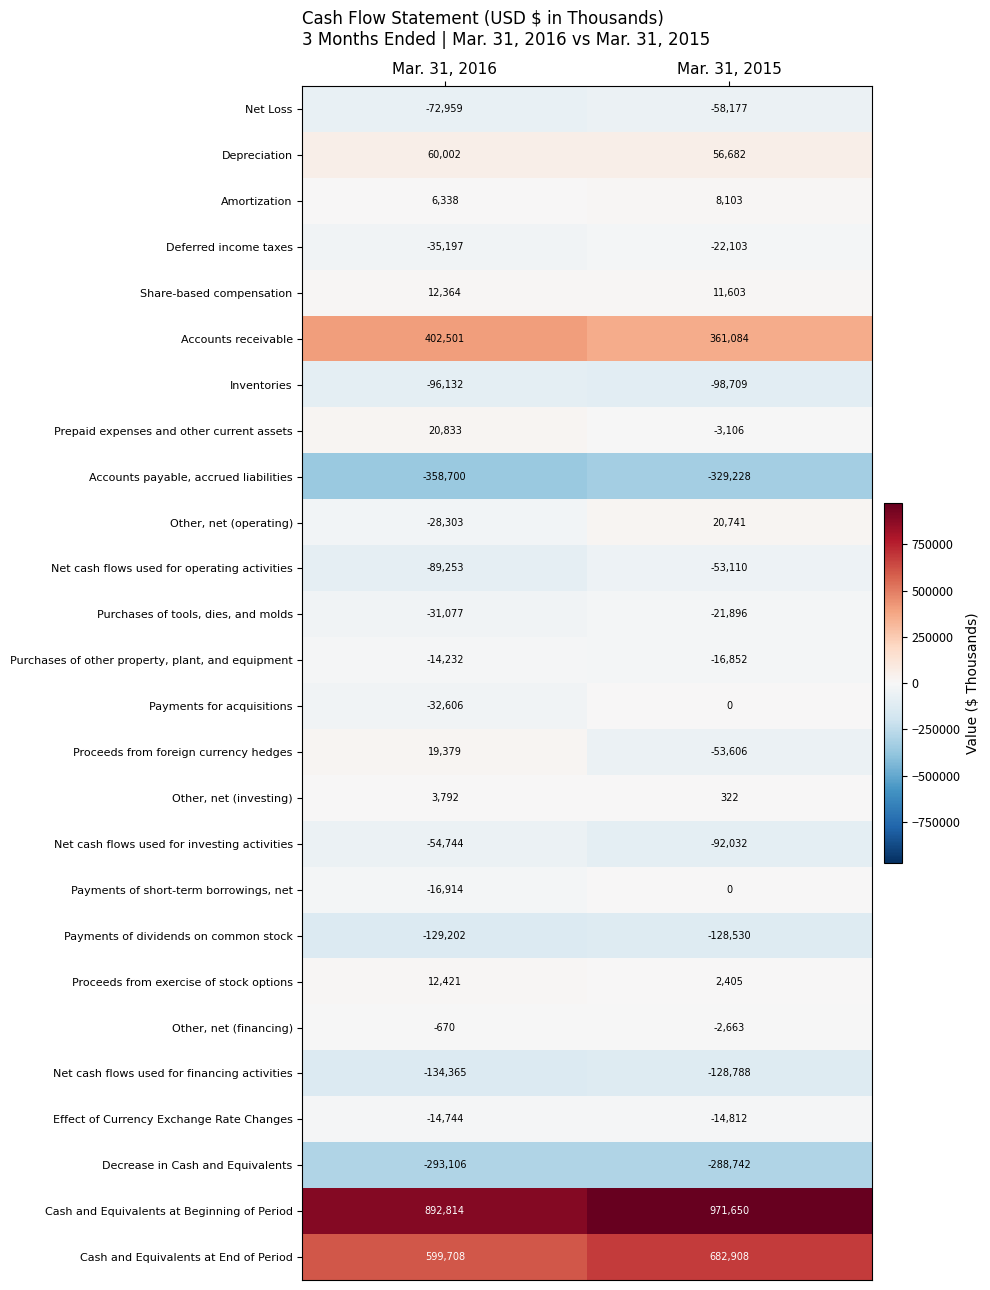

What is the difference between the highest and lowest values at Mar. 31, 2016?

1251514